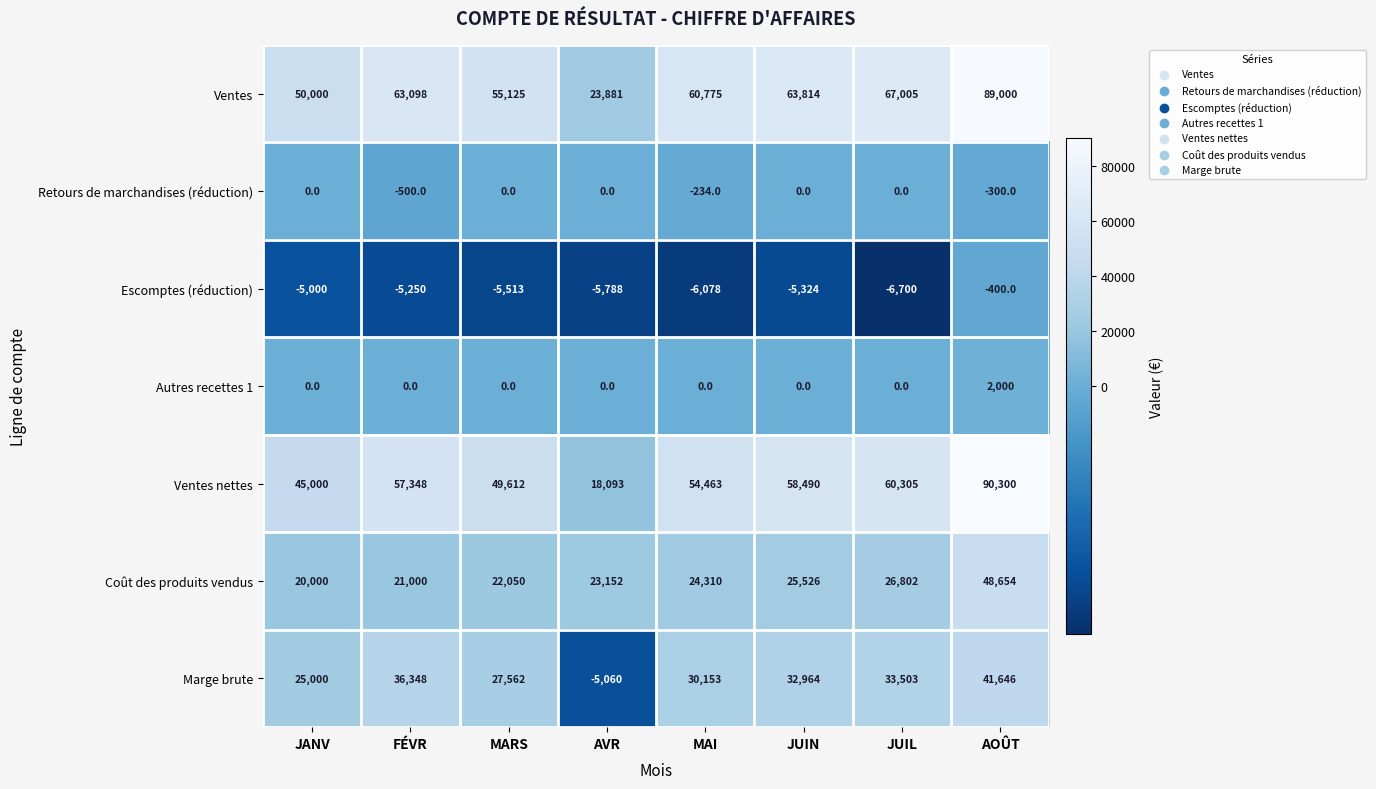

At which label does Autres recettes 1 reach its peak?

AOÛT